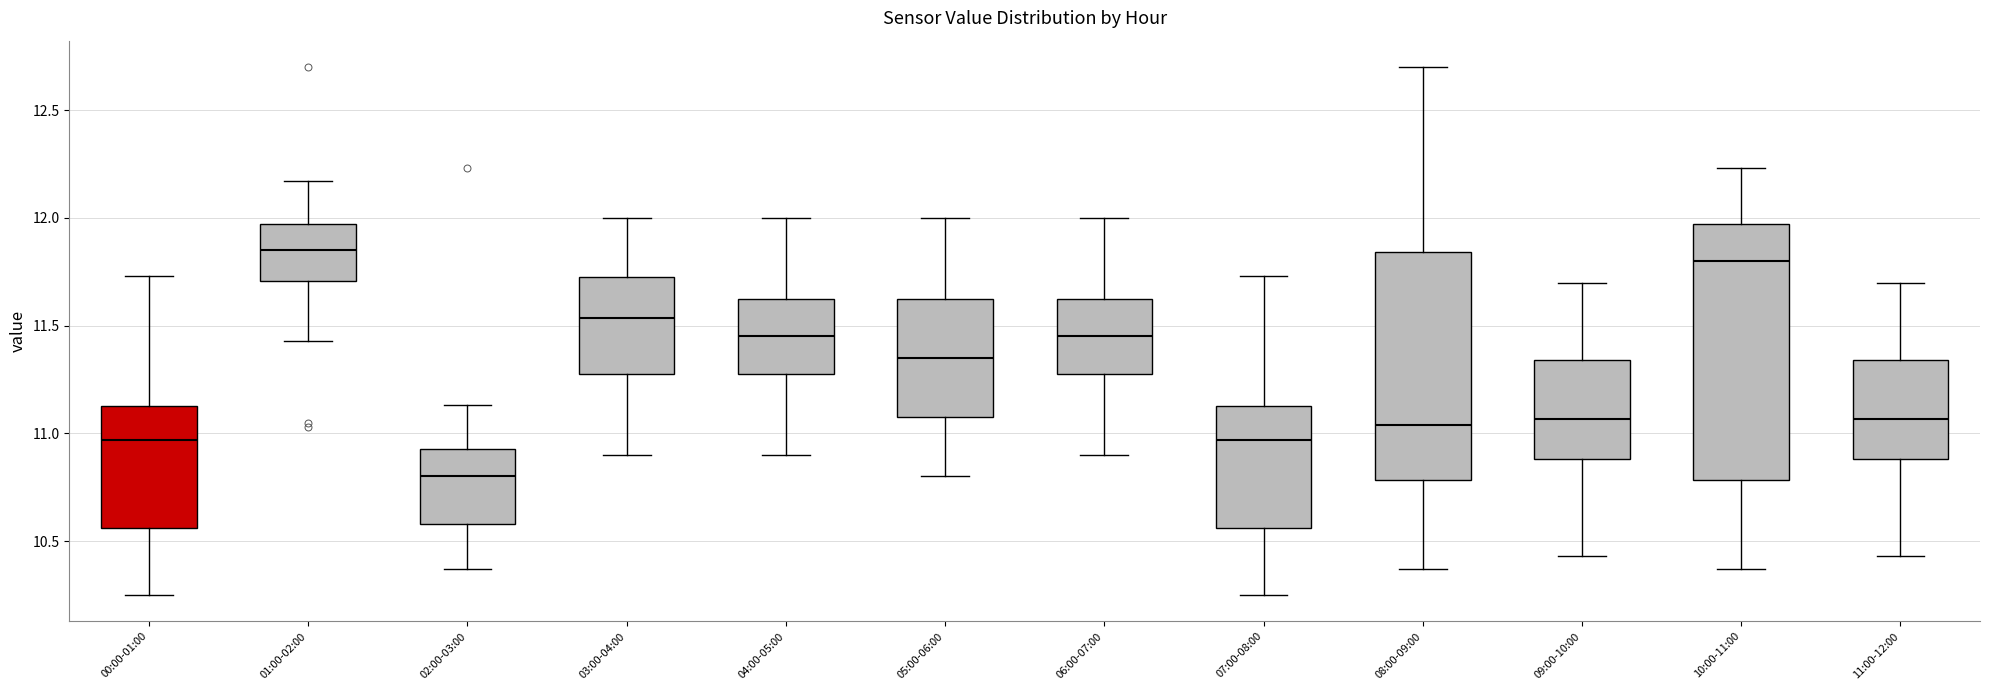

Reading left to right, read every box against the y-axis: the position of its median line, the range the box covers, and the ends of its whiskers. The values are not printed on the chart, so give them approximately, as read against the axis.

00:00-01:00: median 10.95, box 10.55 to 11.15, whiskers 10.25 to 11.75
01:00-02:00: median 11.85, box 11.70 to 11.95, whiskers 11.45 to 12.15
02:00-03:00: median 10.80, box 10.60 to 10.95, whiskers 10.35 to 11.15
03:00-04:00: median 11.55, box 11.30 to 11.75, whiskers 10.90 to 12.00
04:00-05:00: median 11.45, box 11.30 to 11.65, whiskers 10.90 to 12.00
05:00-06:00: median 11.35, box 11.10 to 11.65, whiskers 10.80 to 12.00
06:00-07:00: median 11.45, box 11.30 to 11.65, whiskers 10.90 to 12.00
07:00-08:00: median 10.95, box 10.55 to 11.15, whiskers 10.25 to 11.75
08:00-09:00: median 11.05, box 10.80 to 11.85, whiskers 10.35 to 12.70
09:00-10:00: median 11.05, box 10.90 to 11.35, whiskers 10.45 to 11.70
10:00-11:00: median 11.80, box 10.80 to 11.95, whiskers 10.35 to 12.25
11:00-12:00: median 11.05, box 10.90 to 11.35, whiskers 10.45 to 11.70